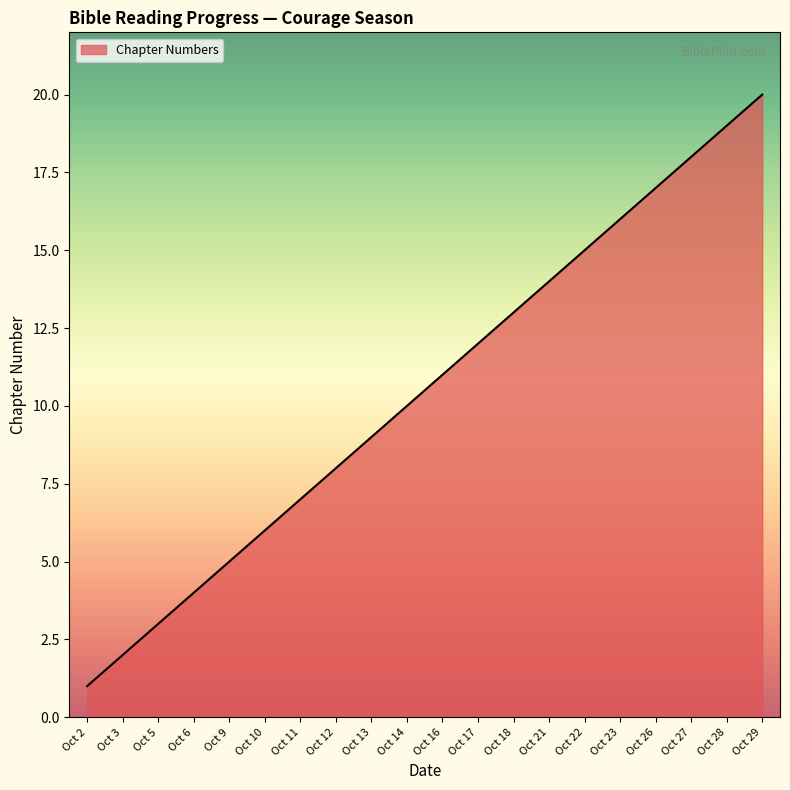

Which category has the highest value across all series?

Oct 29